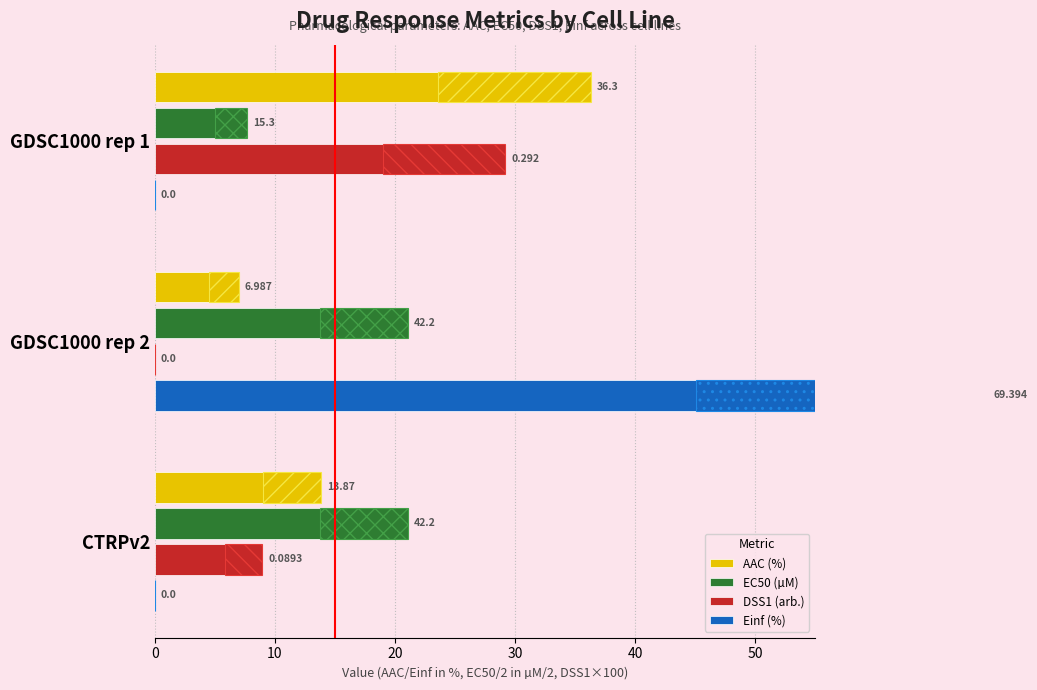

How many bars are there in each group?

4